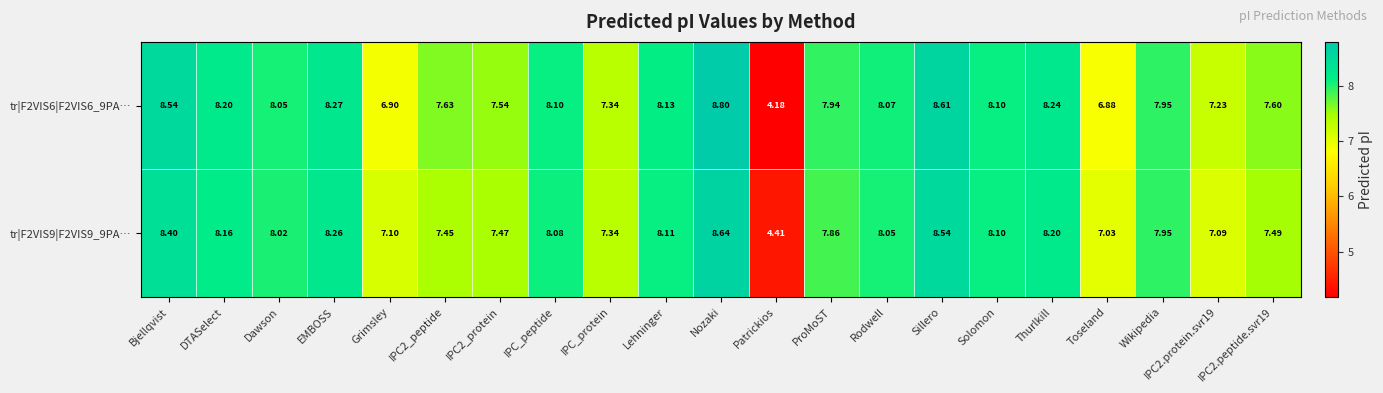

Where is tr|F2VIS6|F2VIS6_9PA… nearest to the value 6?

Toseland